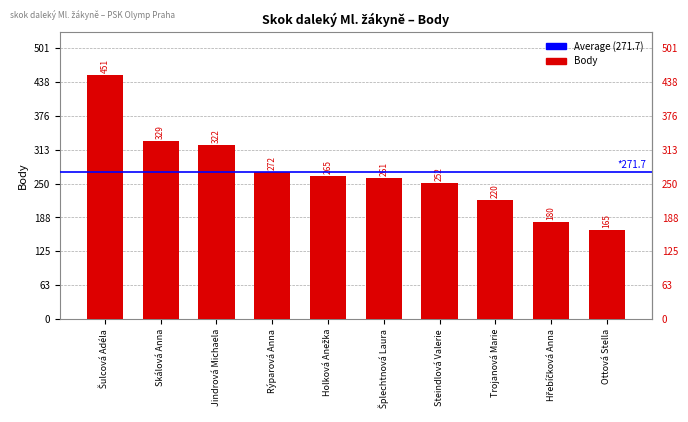

What is the minimum value shown in the chart?

165